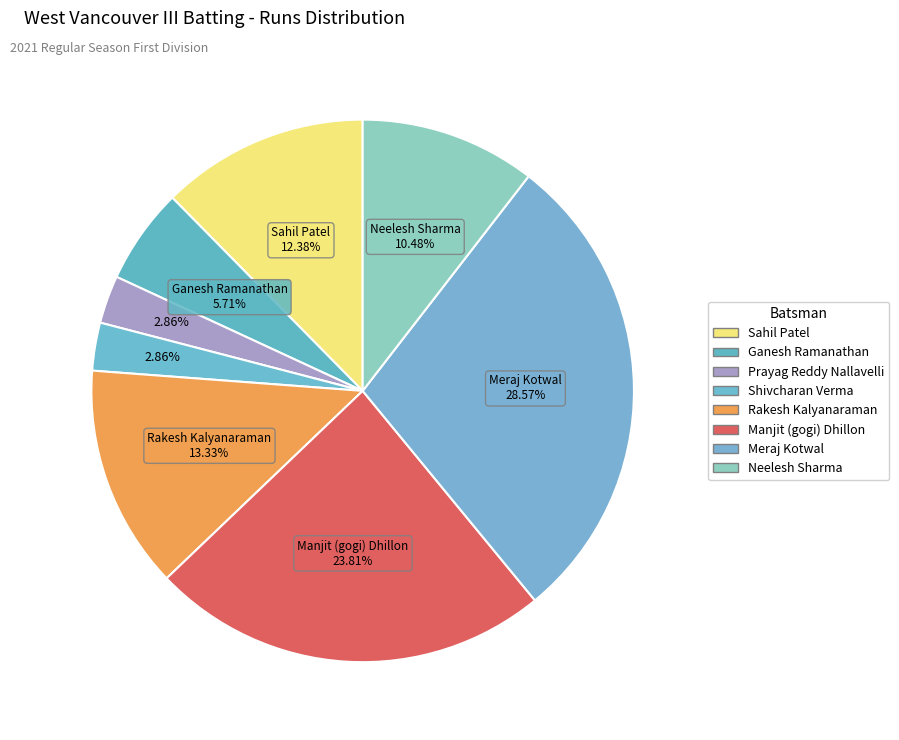

To the nearest percent, what percentage of the pie is Shivcharan Verma?

3%